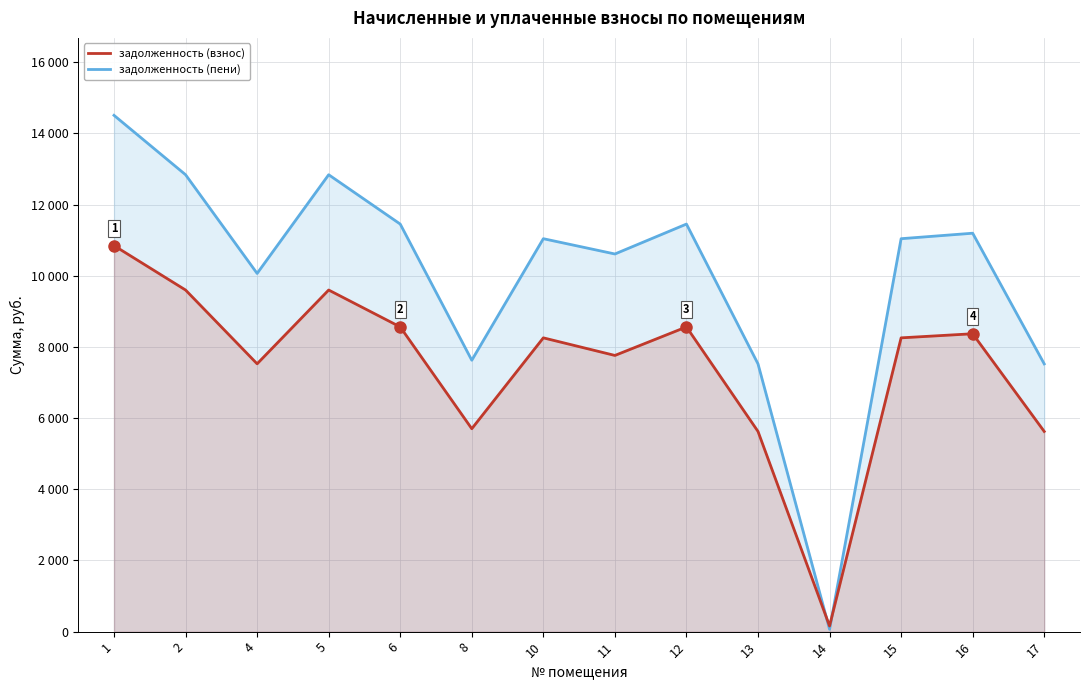

What are all the series names shown in the legend?

задолженность (пени), задолженность (взнос)